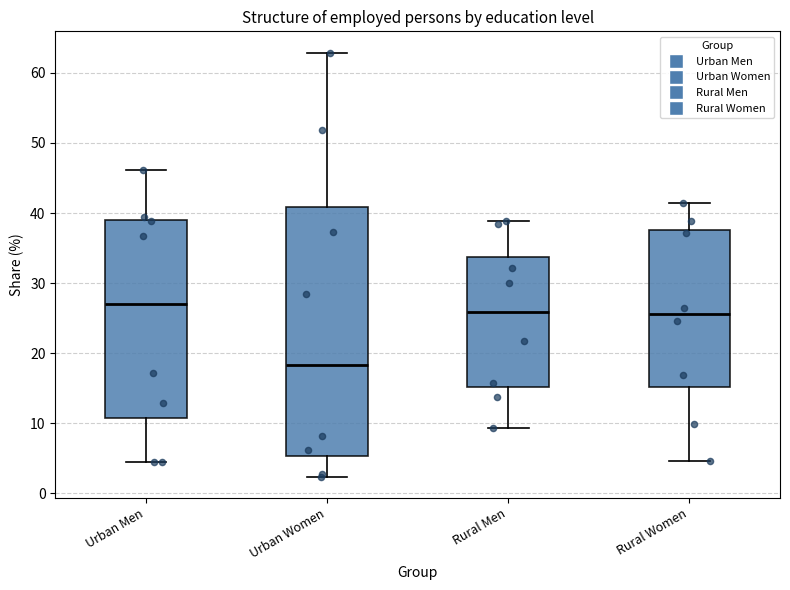

Which box is the tallest, from its lower edge to its upper edge?

Urban Women